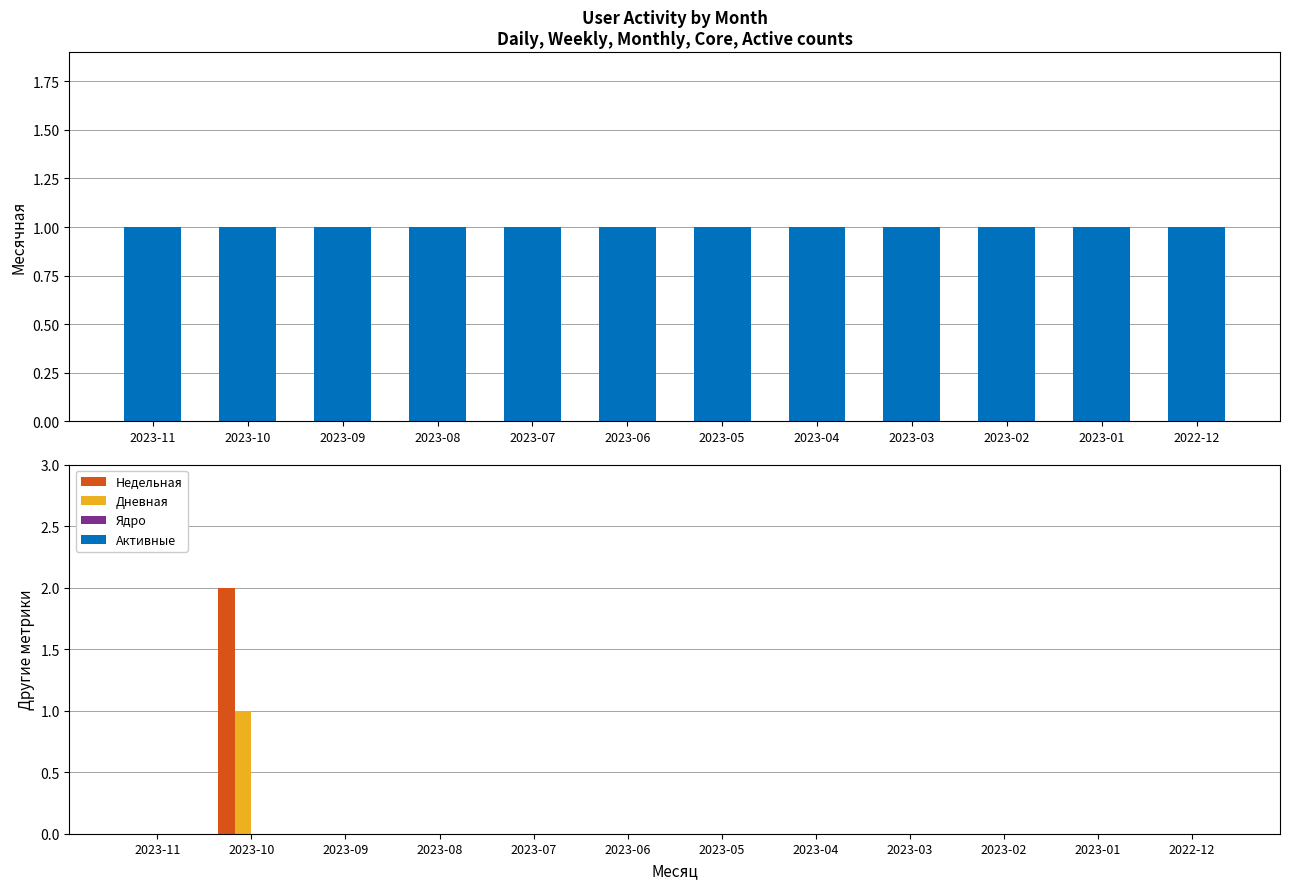

Reading right to left, transcribe all the data shown in this chart.

Месячная: 2022-12=1	2023-01=1	2023-02=1	2023-03=1	2023-04=1	2023-05=1	2023-06=1	2023-07=1	2023-08=1	2023-09=1	2023-10=1	2023-11=1
Недельная: 2022-12=0	2023-01=0	2023-02=0	2023-03=0	2023-04=0	2023-05=0	2023-06=0	2023-07=0	2023-08=0	2023-09=0	2023-10=2	2023-11=0
Дневная: 2022-12=0	2023-01=0	2023-02=0	2023-03=0	2023-04=0	2023-05=0	2023-06=0	2023-07=0	2023-08=0	2023-09=0	2023-10=1	2023-11=0
Ядро: 2022-12=0	2023-01=0	2023-02=0	2023-03=0	2023-04=0	2023-05=0	2023-06=0	2023-07=0	2023-08=0	2023-09=0	2023-10=0	2023-11=0
Активные: 2022-12=0	2023-01=0	2023-02=0	2023-03=0	2023-04=0	2023-05=0	2023-06=0	2023-07=0	2023-08=0	2023-09=0	2023-10=0	2023-11=0